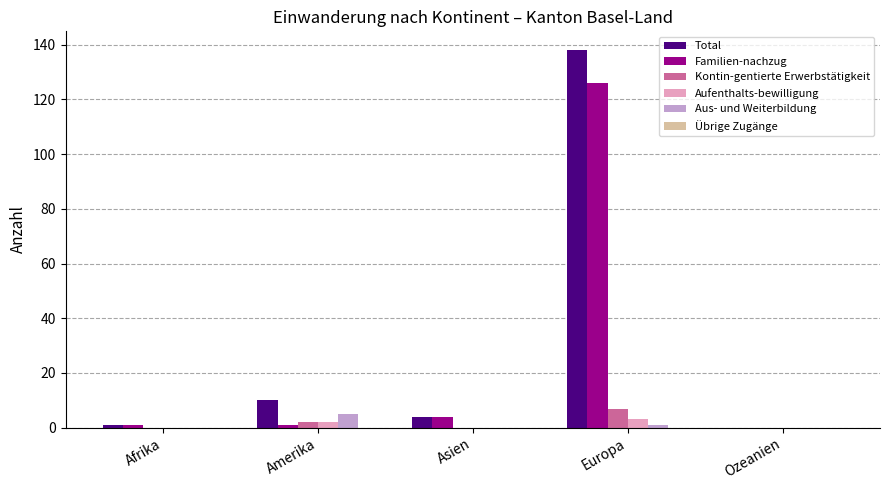

At which label is Familien-nachzug closest to 63?

Asien